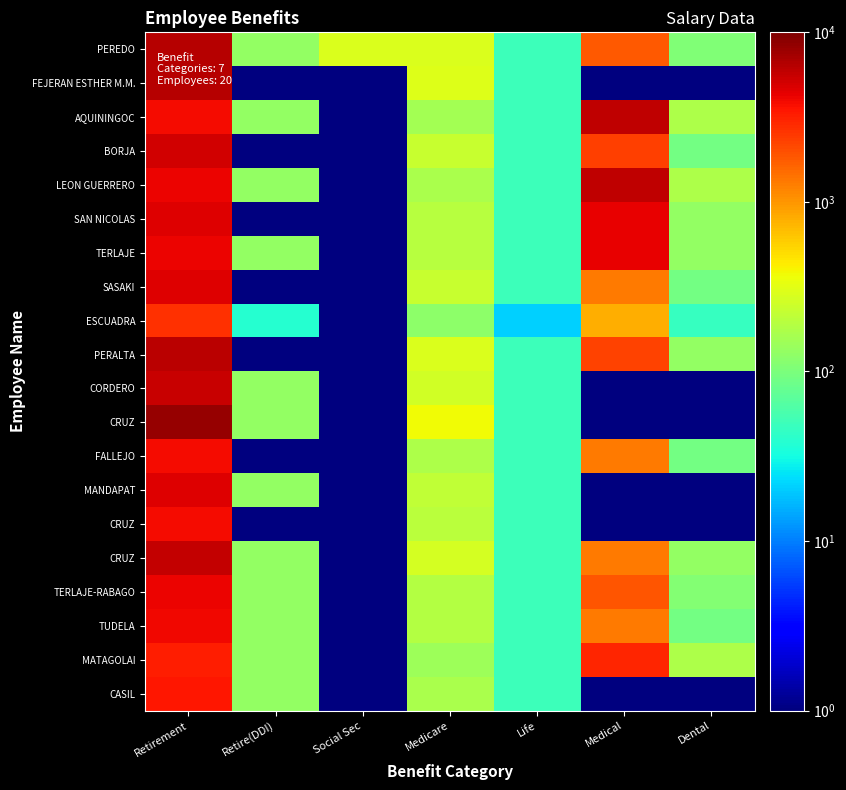

What is the total value across all series at Medicare?

4355.8